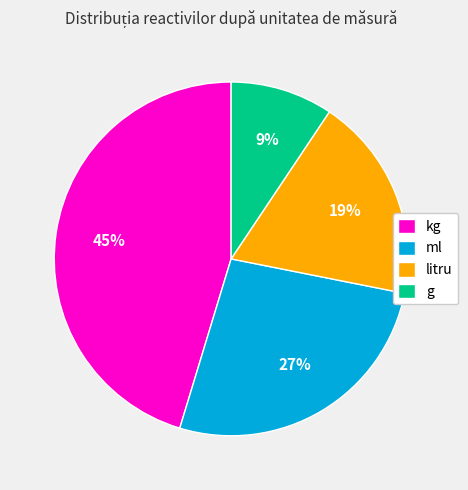

What percentage is the kg slice, to the nearest percent?

45%